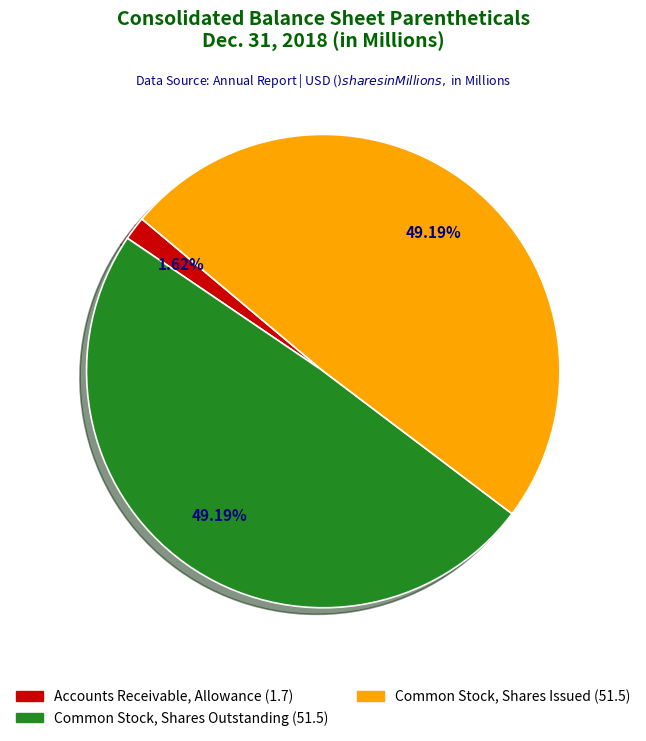

Does Common Stock, Shares Outstanding account for over 50% of the chart?

No